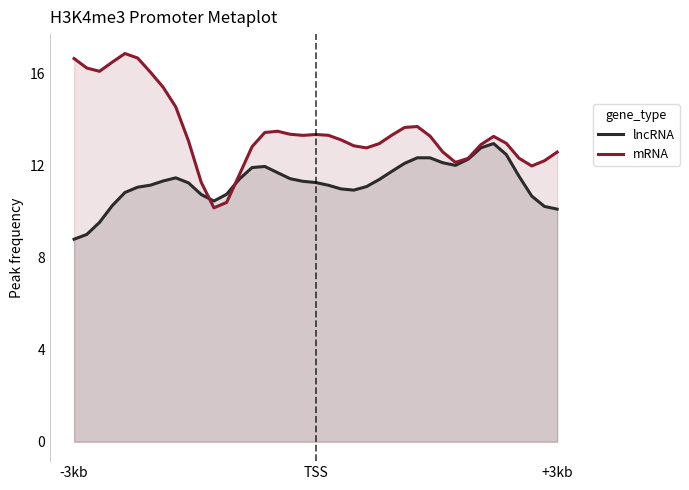

True or false: lncRNA has a value of 7.0 at TSS.

False